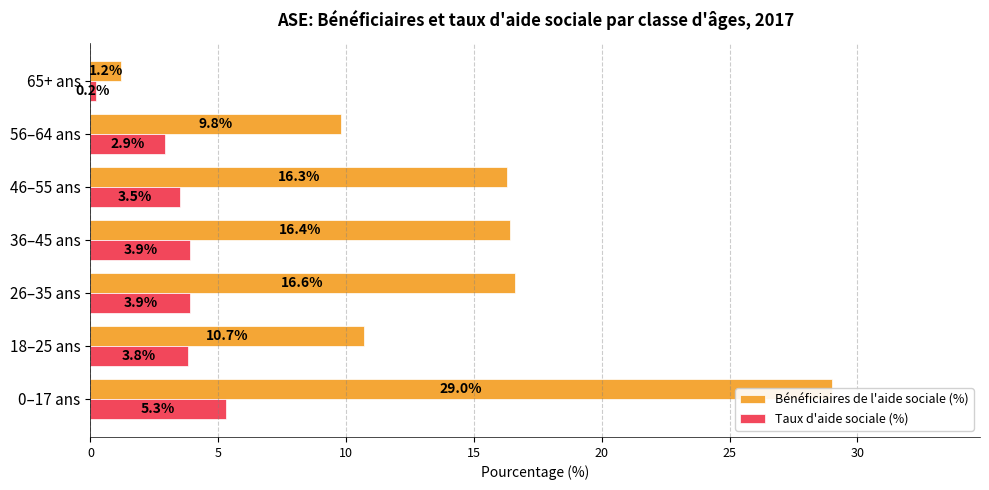

Reading left to right, transcribe all the data shown in this chart.

Bénéficiaires de l'aide sociale (%): 29.0	10.7	16.6	16.4	16.3	9.8	1.2
Taux d'aide sociale (%): 5.3	3.8	3.9	3.9	3.5	2.9	0.2